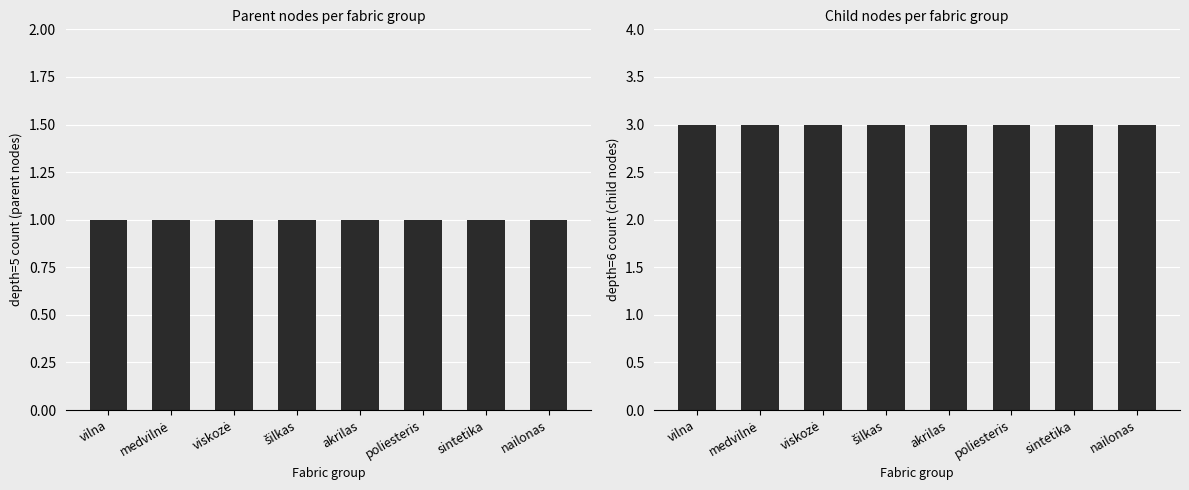

Which series has the largest total across all categories?

depth=6 (children)